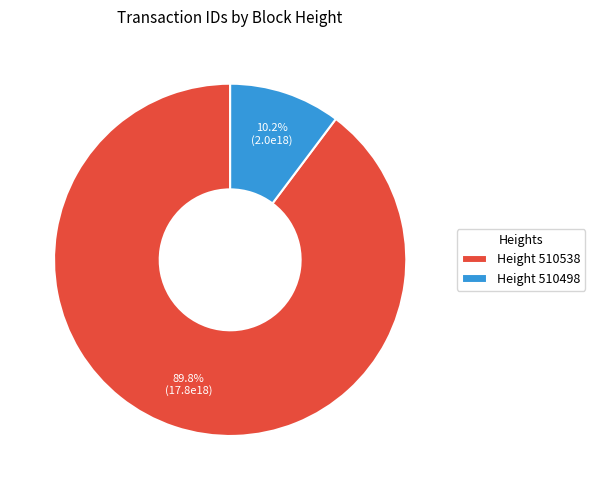

Which slice is the smallest?

Height 510498